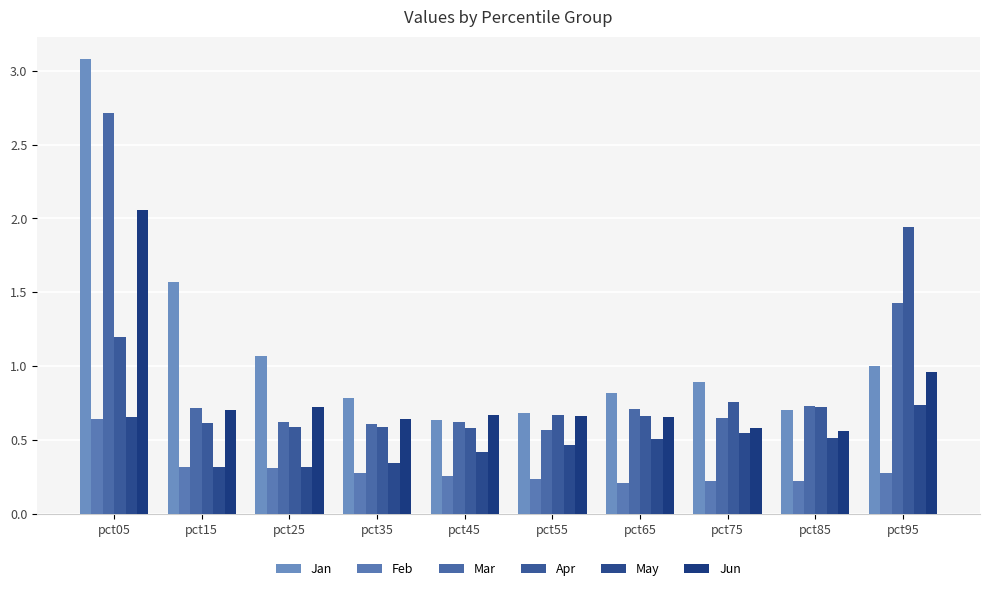

The value of Mar at pct95 is 1.4. True or false?

True